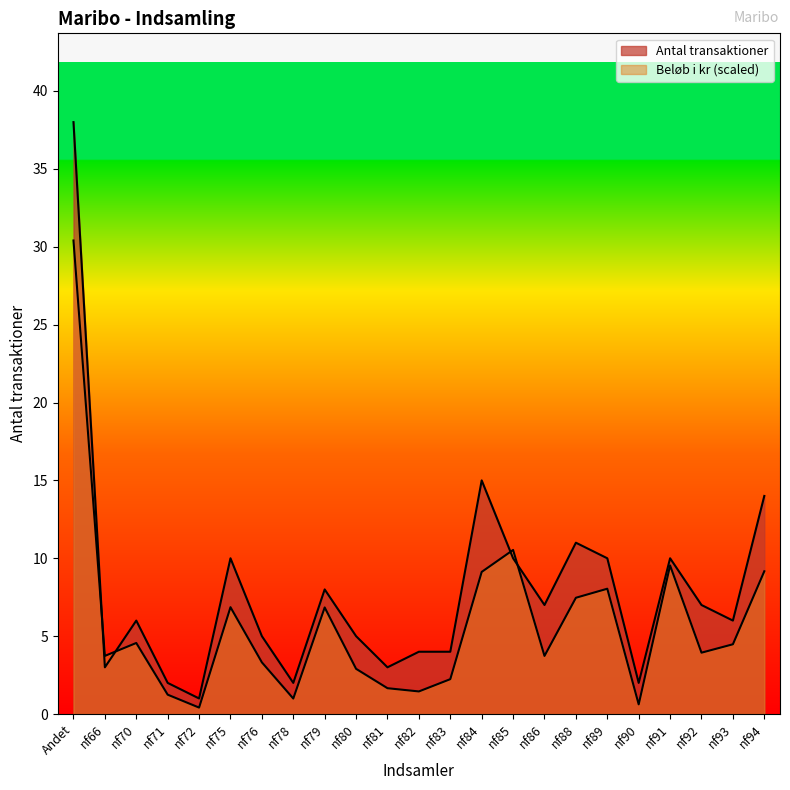

How many distinct data groups are displayed?

2